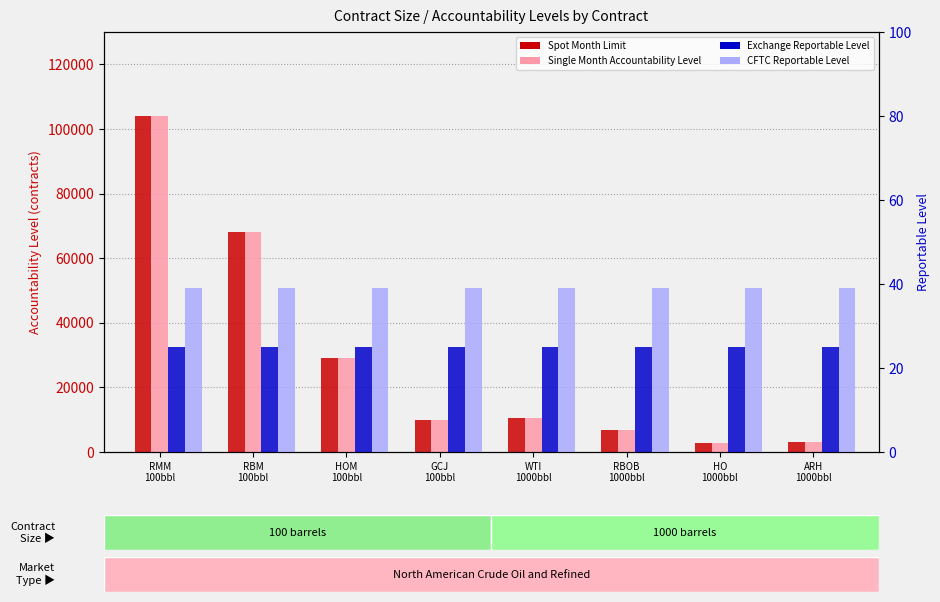

At which category is the sum across all series the highest?

RMM
100bbl